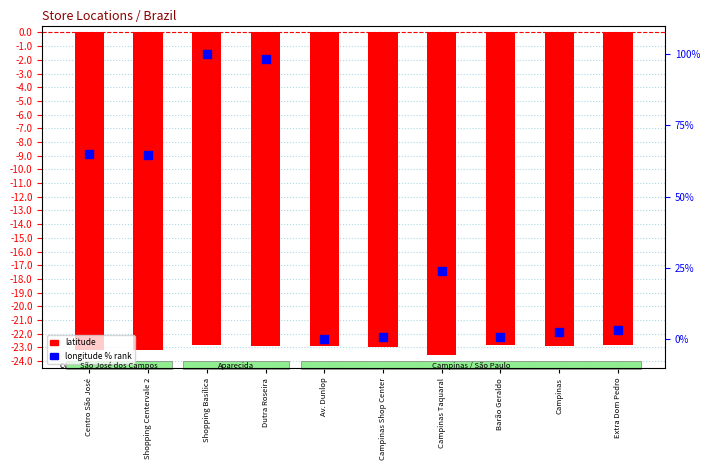

Which series contains the highest Y value?

longitude (% rank)